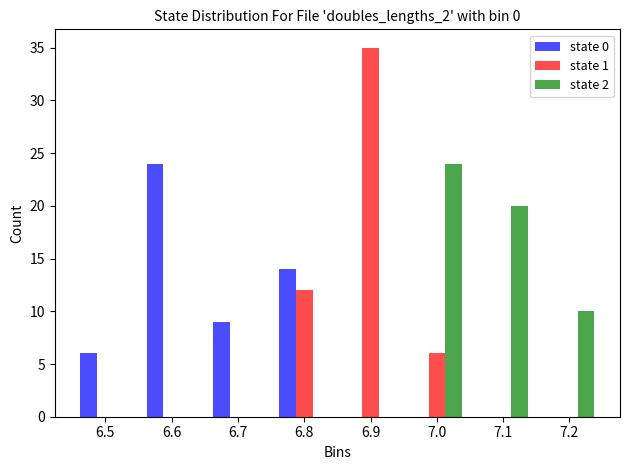

Reading left to right, list every range on the x-axis with the height of the bar of each series over it. The values are not printed on the chart, so give them approximately, as read against the axis.

6.45 to 6.55: state 0=6	state 1=0	state 2=0
6.55 to 6.65: state 0=24	state 1=0	state 2=0
6.65 to 6.75: state 0=9	state 1=0	state 2=0
6.75 to 6.85: state 0=14	state 1=12	state 2=0
6.85 to 6.95: state 0=0	state 1=35	state 2=0
6.95 to 7.05: state 0=0	state 1=6	state 2=24
7.05 to 7.15: state 0=0	state 1=0	state 2=20
7.15 to 7.25: state 0=0	state 1=0	state 2=10